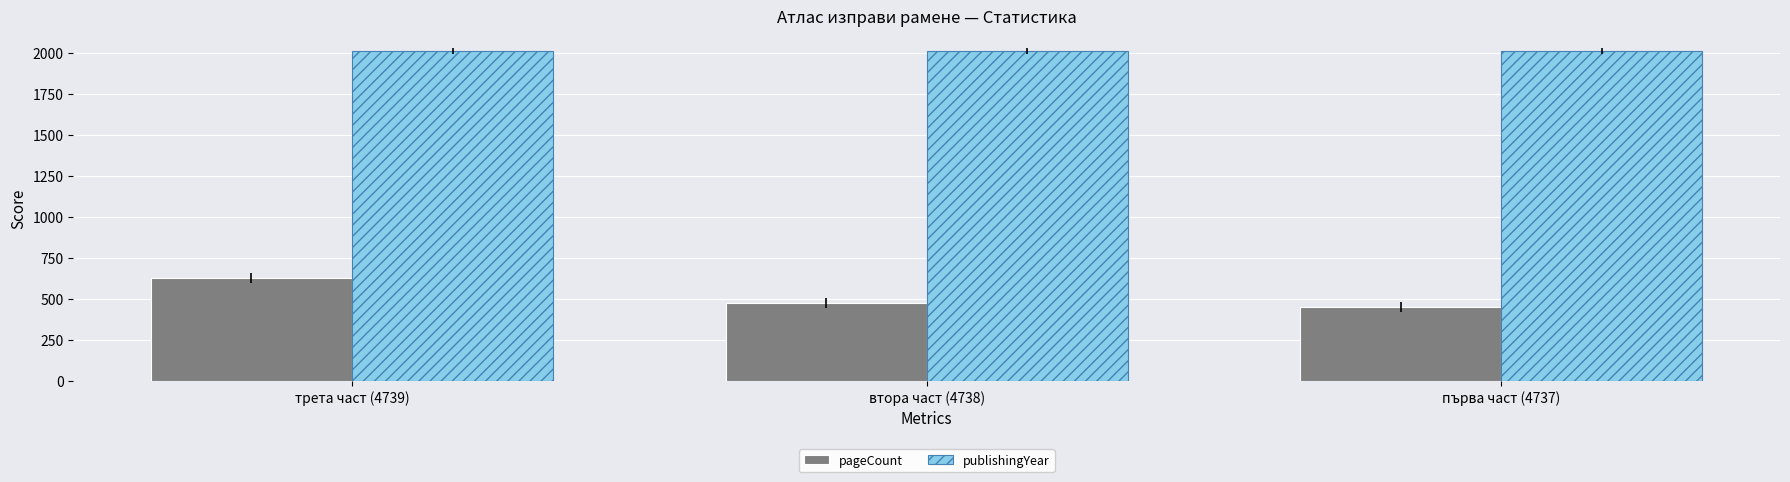

What is the label of the 3rd bar from the right?

трета част (4739)